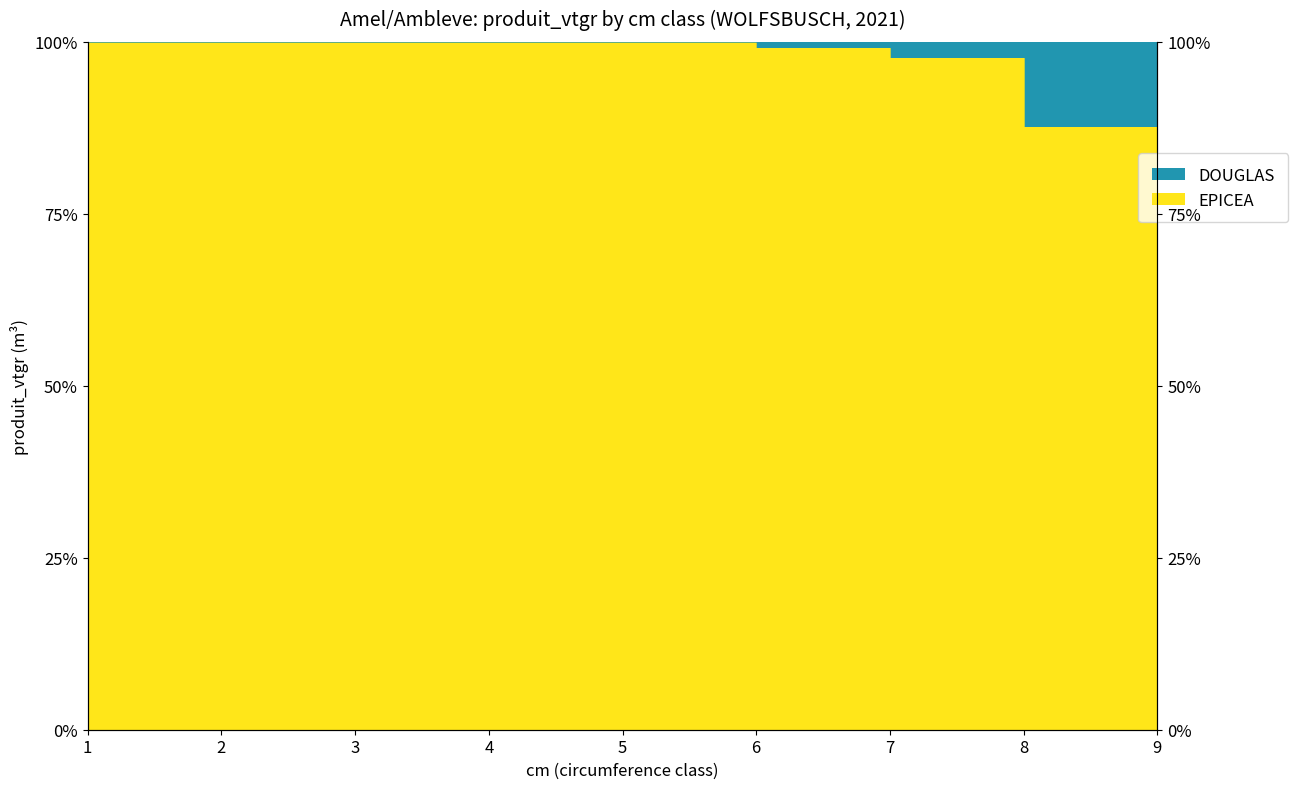

Reading right to left, list all the values displayed in this chart.

93.3	87.6	97.7	99.2	100.0	100.0	100.0	100.0	100.0